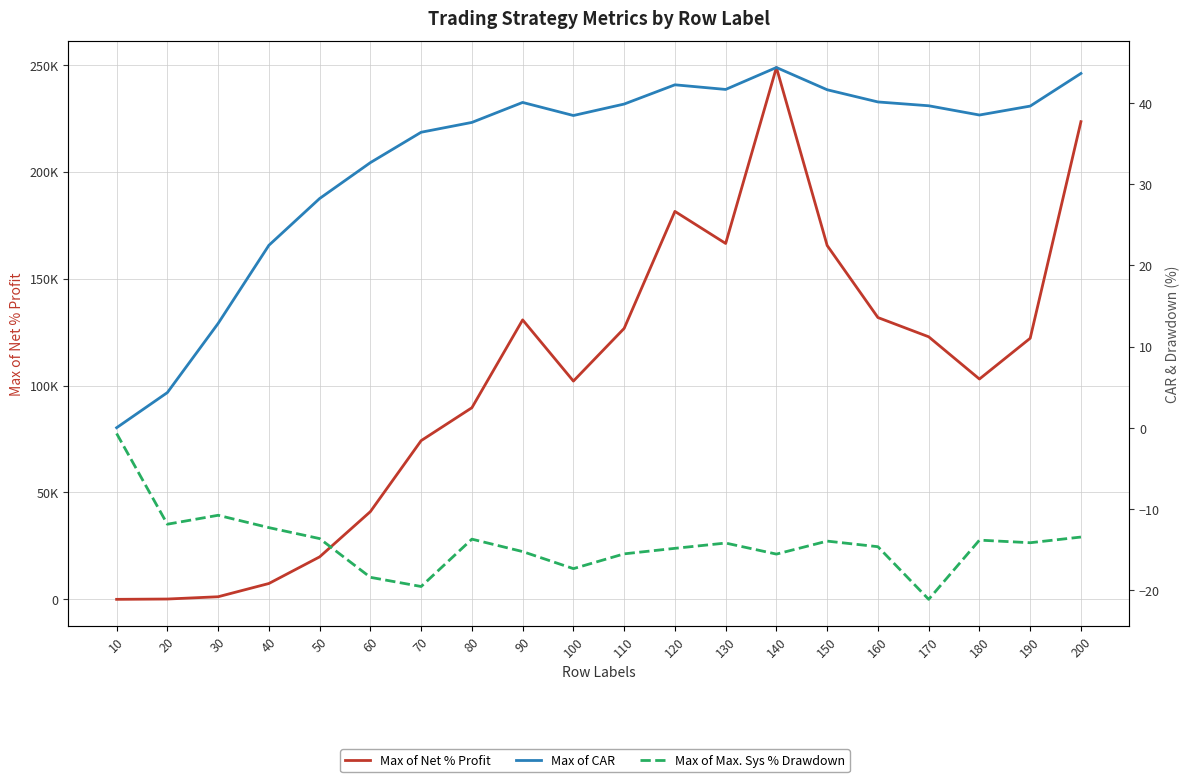

Where is the first local minimum for Max of CAR?

100